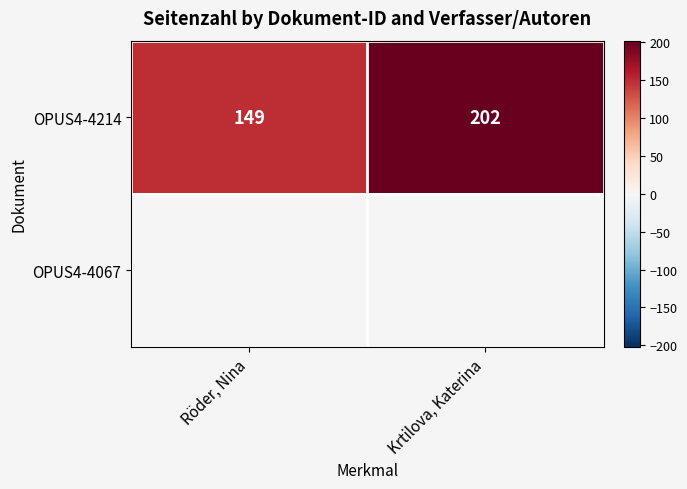

True or false: OPUS4-4214 has a value of 218 at Röder, Nina.

False